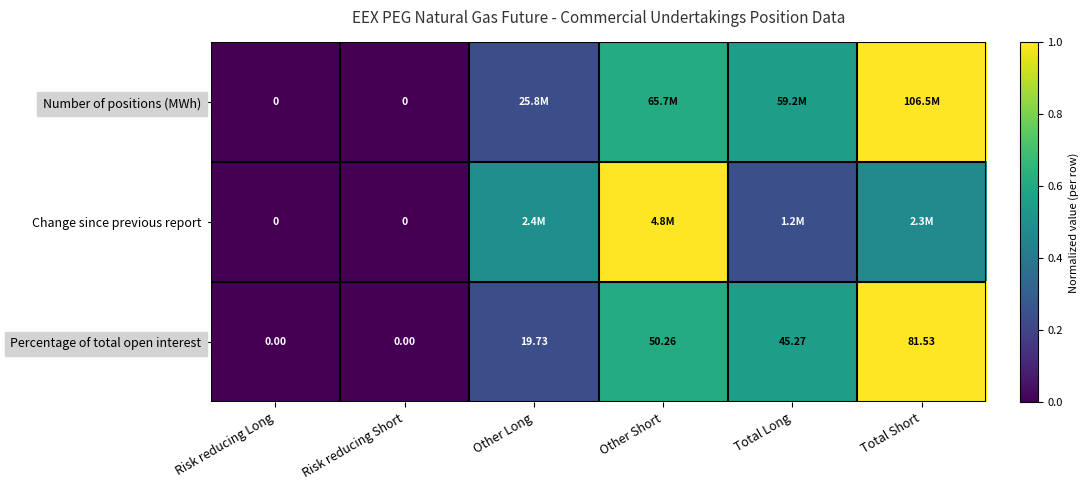

Where is Percentage of total open interest nearest to the value 40?

Total Long